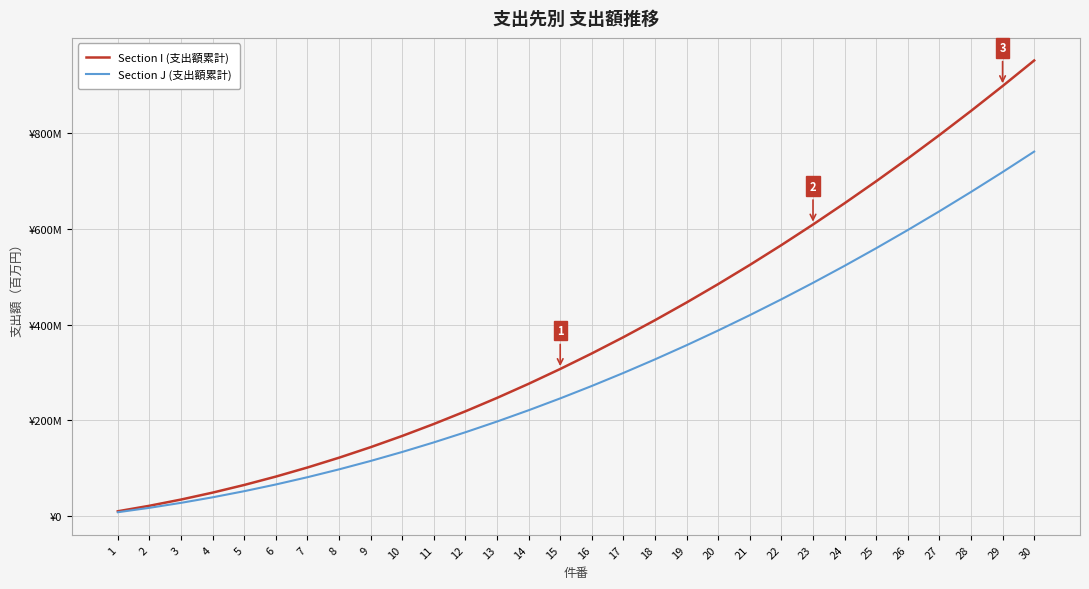

The Section J (支出額累計) series shows 27.6 at 3. True or false?

True